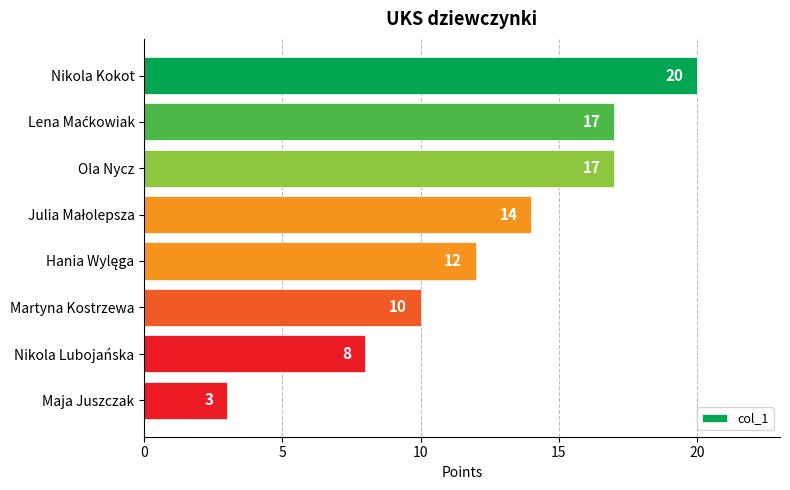

Does the chart contain any negative values?

No